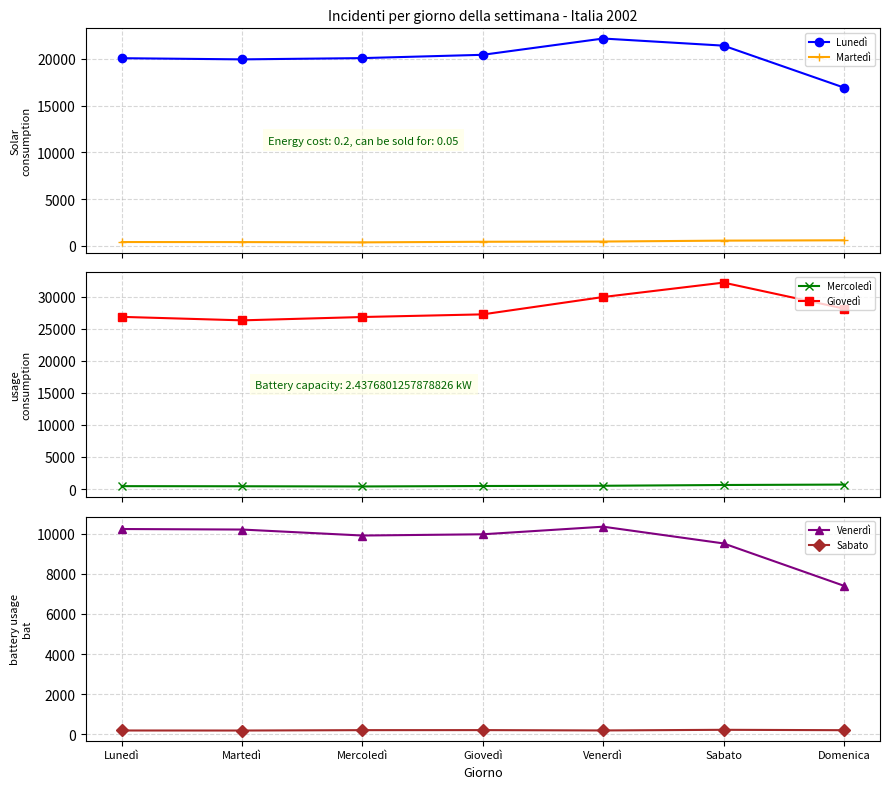

Where does the Martedì series first go above 442?

Venerdì